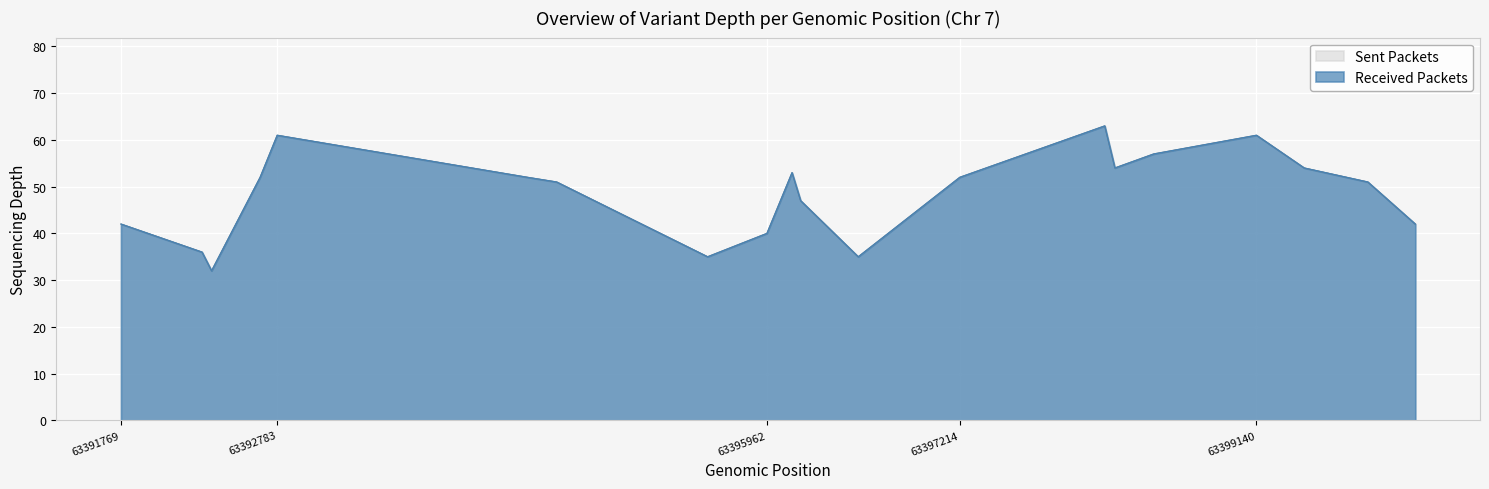

How many interior local peaks does the Depth (Sent Packets) series have?

4